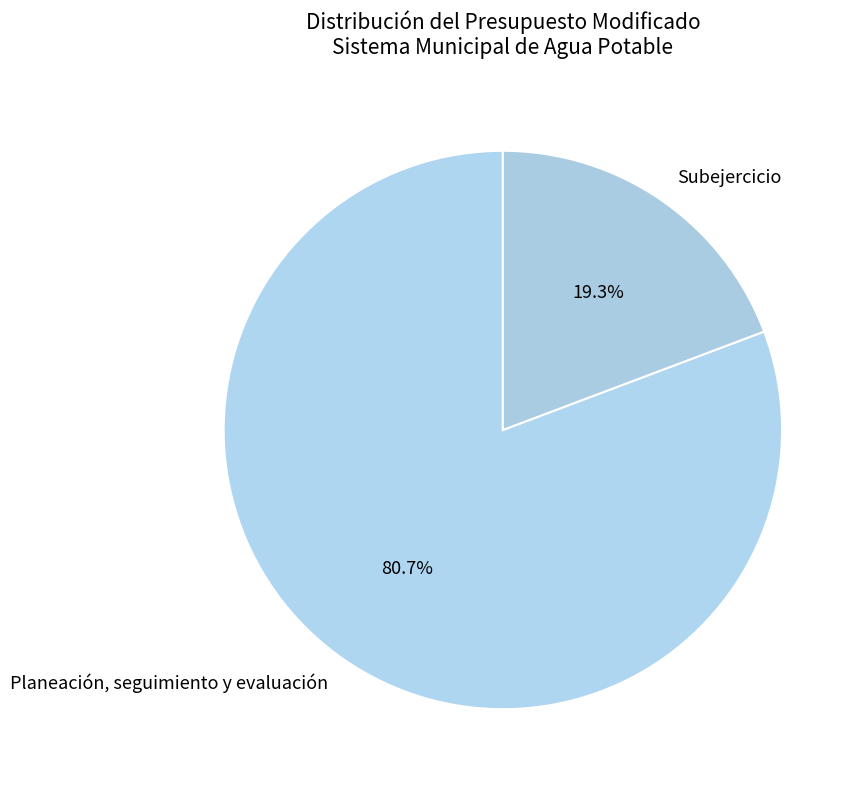

Which category has the biggest portion of the pie?

Planeación, seguimiento y evaluación